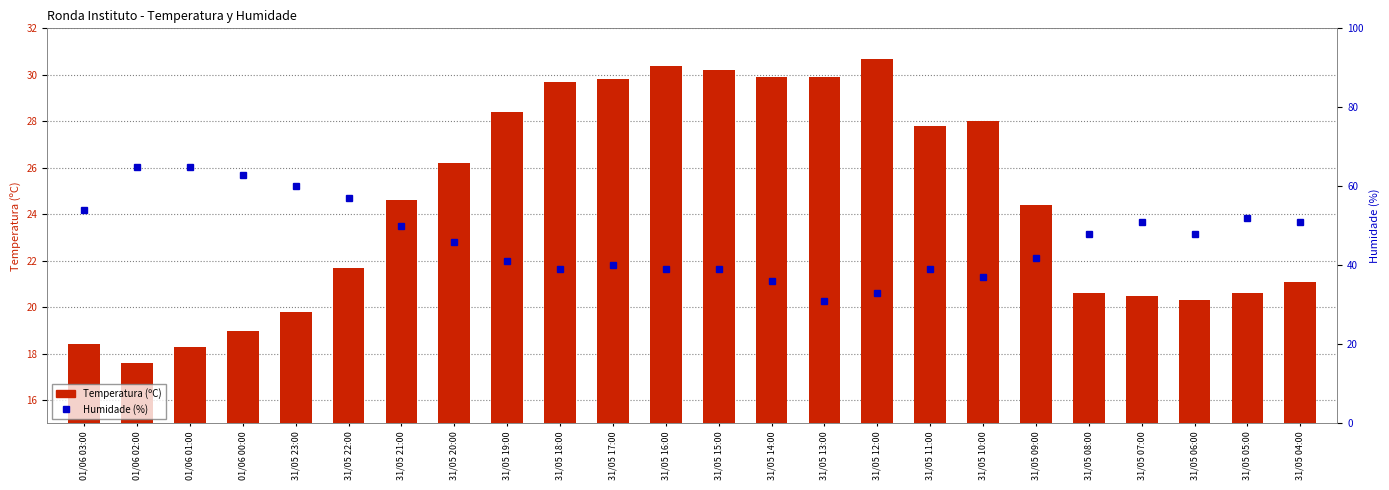

What is the difference between the second highest and minimum values in the Humidade (%) series?

34.0